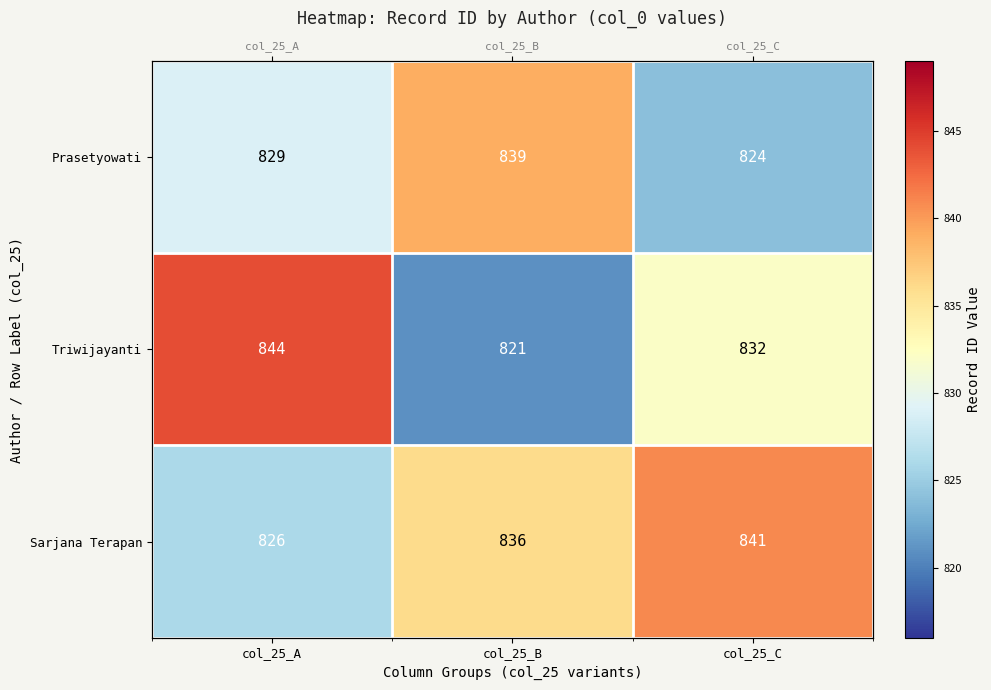

What is the sum of the Triwijayanti values at col_25_B and col_25_A?

1665